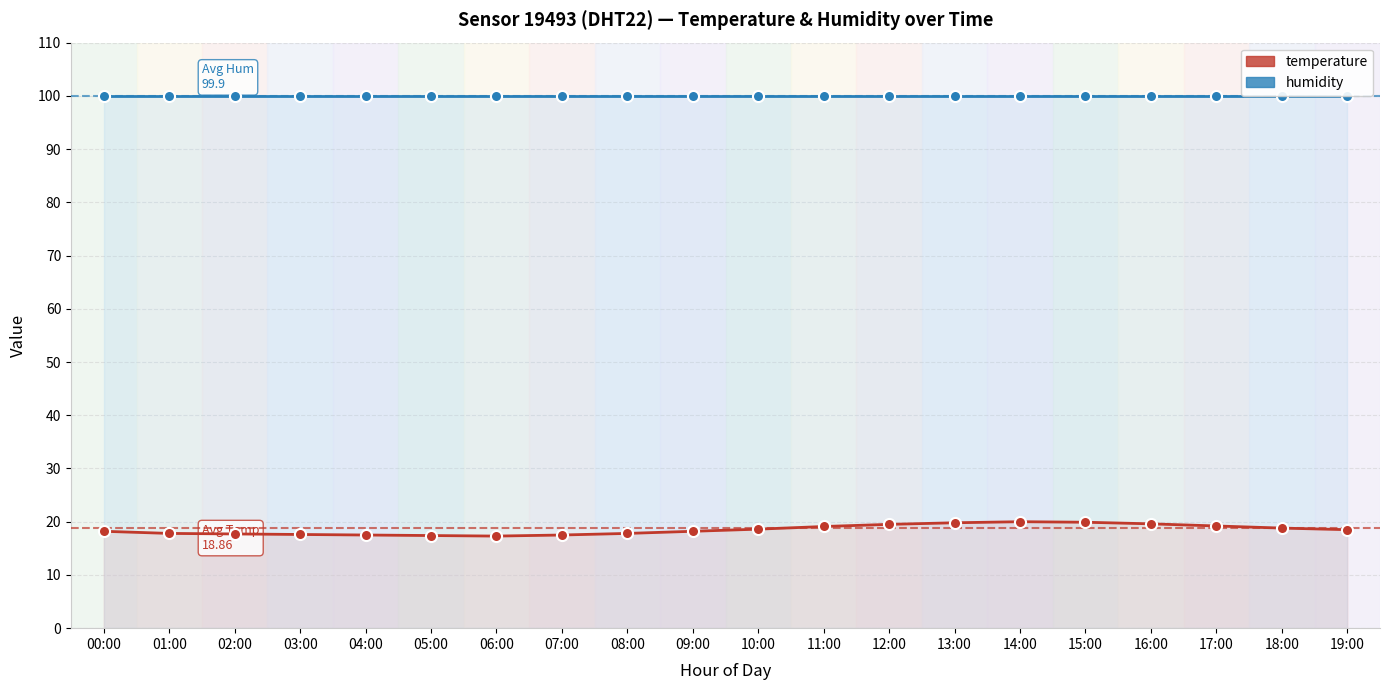

List the labels in order of temperature value, smallest first.

06:00, 05:00, 04:00, 07:00, 03:00, 02:00, 01:00, 08:00, 00:00, 09:00, 19:00, 10:00, 18:00, 11:00, 17:00, 12:00, 16:00, 13:00, 15:00, 14:00